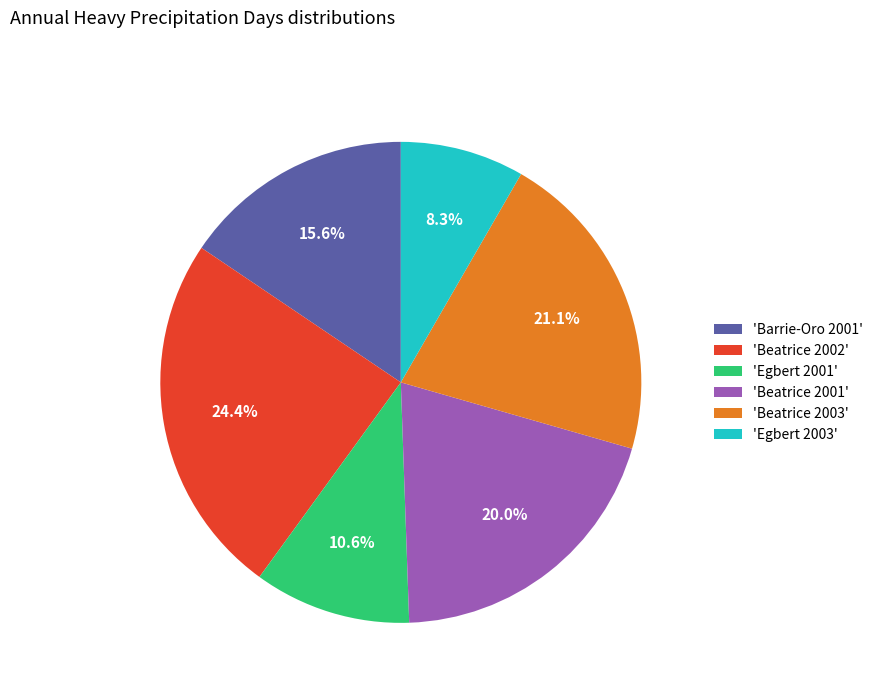

Count the number of slices in the pie.

6